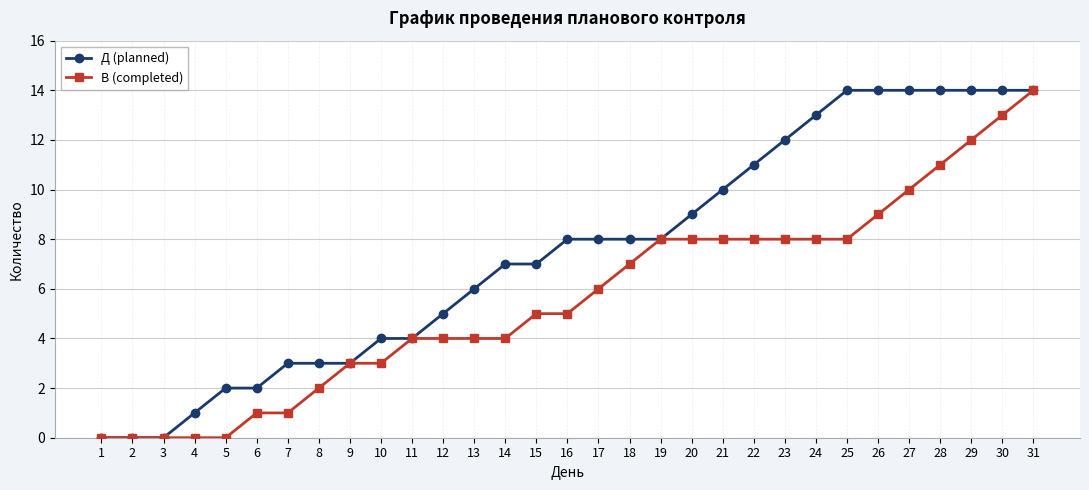

What is the sum of all Д (planned) values?

232